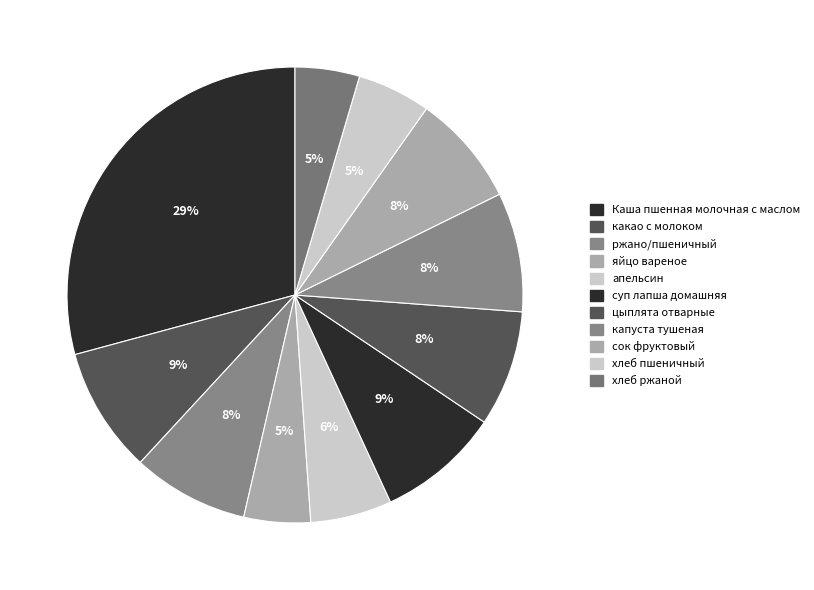

Which slice is the largest?

Каша пшенная молочная с маслом